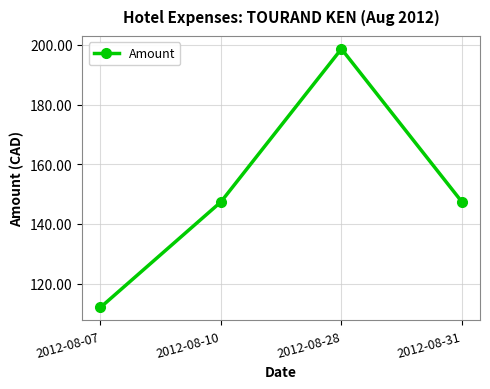

True or false: the data has more than 0 interior local peaks.

True